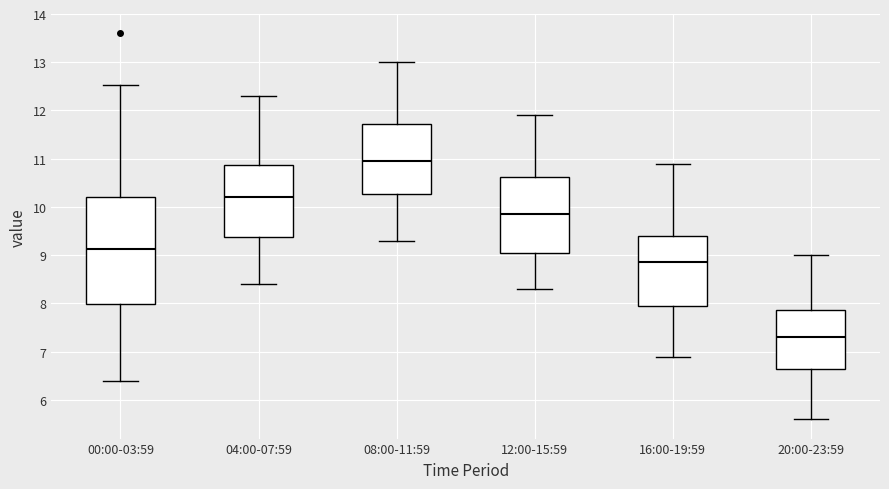

Reading left to right, read every box against the y-axis: the position of its median line, the range the box covers, and the ends of its whiskers. The values are not printed on the chart, so give them approximately, as read against the axis.

00:00-03:59: median 9.1, box 8.0 to 10.2, whiskers 6.4 to 12.5
04:00-07:59: median 10.2, box 9.4 to 10.9, whiskers 8.4 to 12.3
08:00-11:59: median 11.0, box 10.3 to 11.7, whiskers 9.3 to 13.0
12:00-15:59: median 9.9, box 9.1 to 10.6, whiskers 8.3 to 11.9
16:00-19:59: median 8.9, box 8.0 to 9.4, whiskers 6.9 to 10.9
20:00-23:59: median 7.3, box 6.7 to 7.9, whiskers 5.6 to 9.0